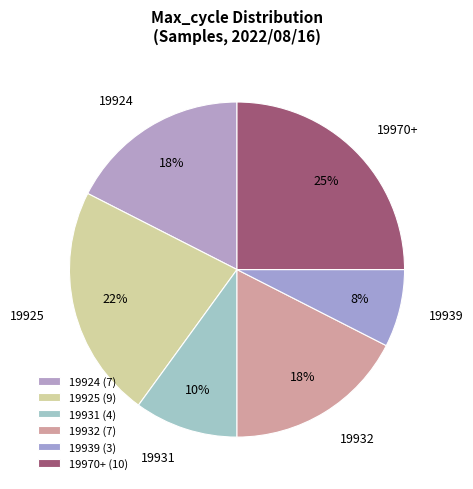

Is the sum of 19932 and 19970+ greater than half?

No